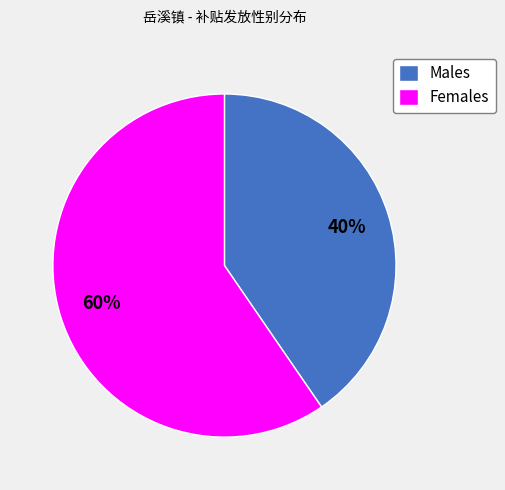

To the nearest percent, what is the combined percentage of Males and Females?

100%